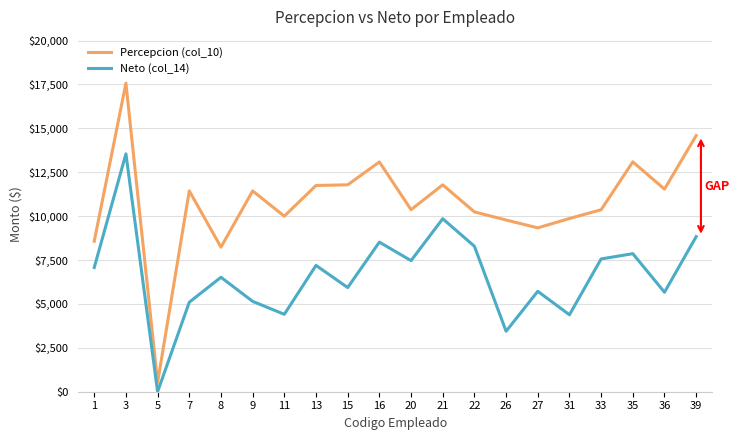

True or false: Neto (col_14) has a value of 4883.4 at 35.

False